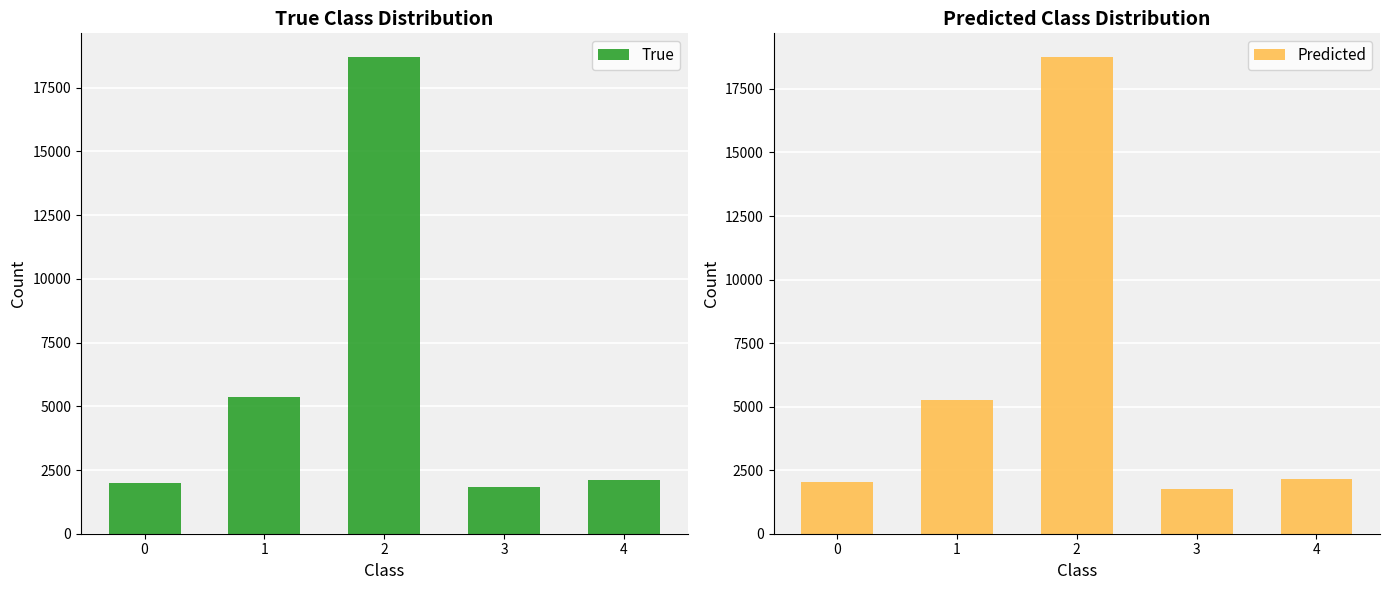

Reading left to right, list all the values displayed in this chart.

True: 2000	5350	18700	1850	2100
Predicted: 2050	5250	18750	1750	2150